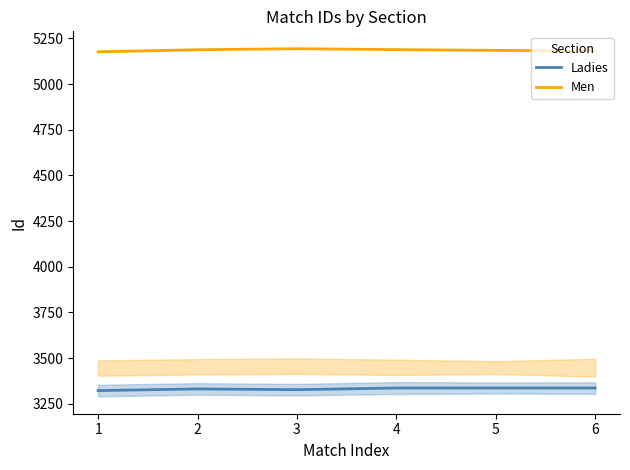

Rank the series by their maximum value, from lowest to highest.

Ladies, Men